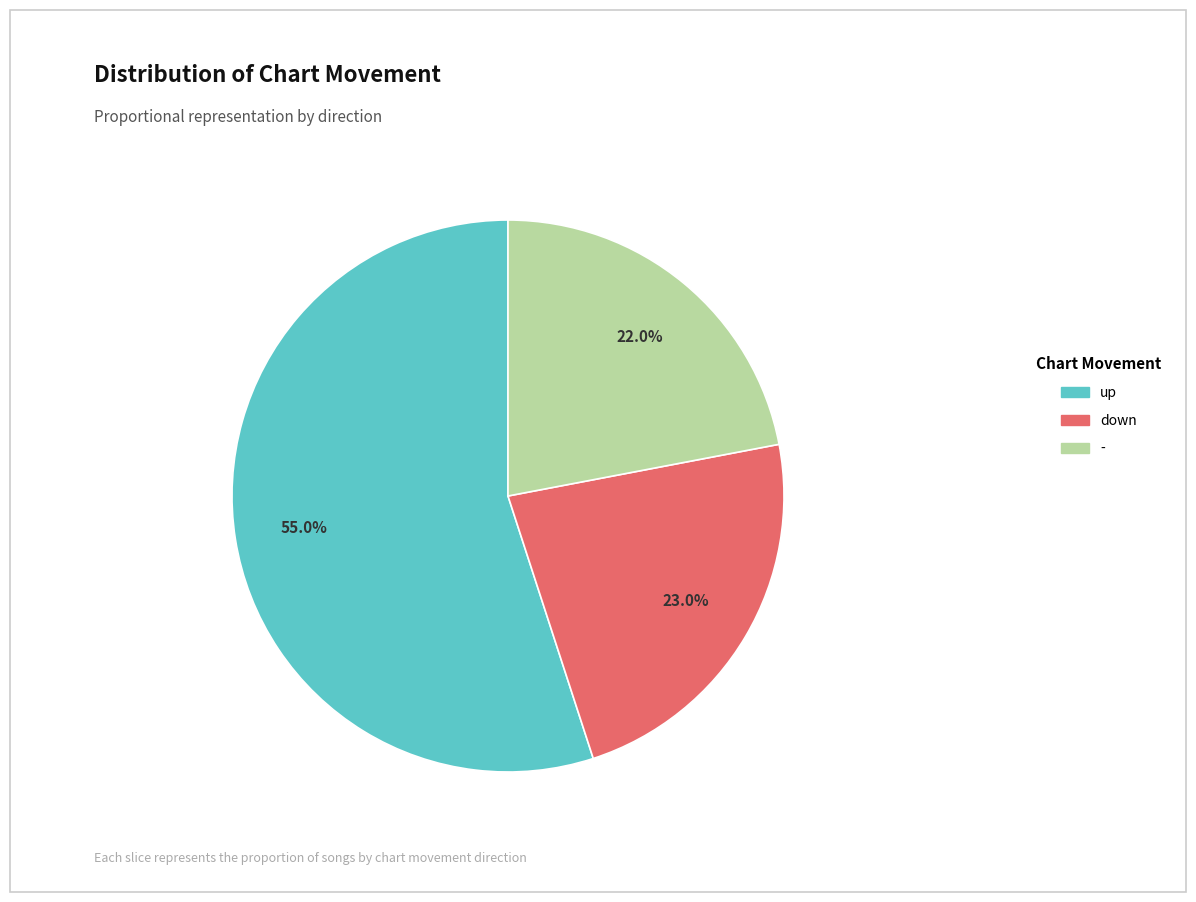

The - slice represents 35% of the pie. True or false?

False